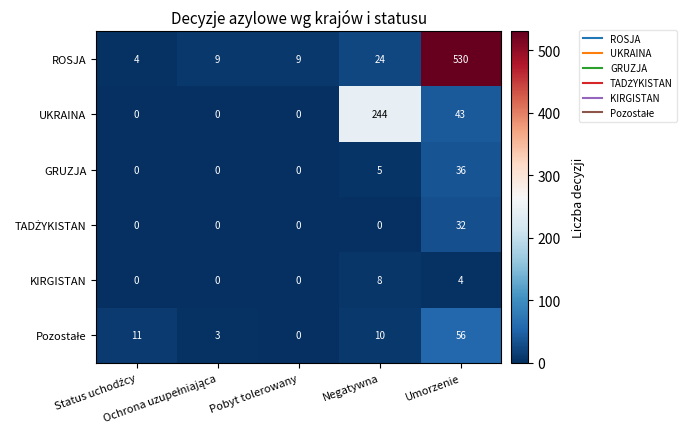

Which series has the largest total across all categories?

ROSJA